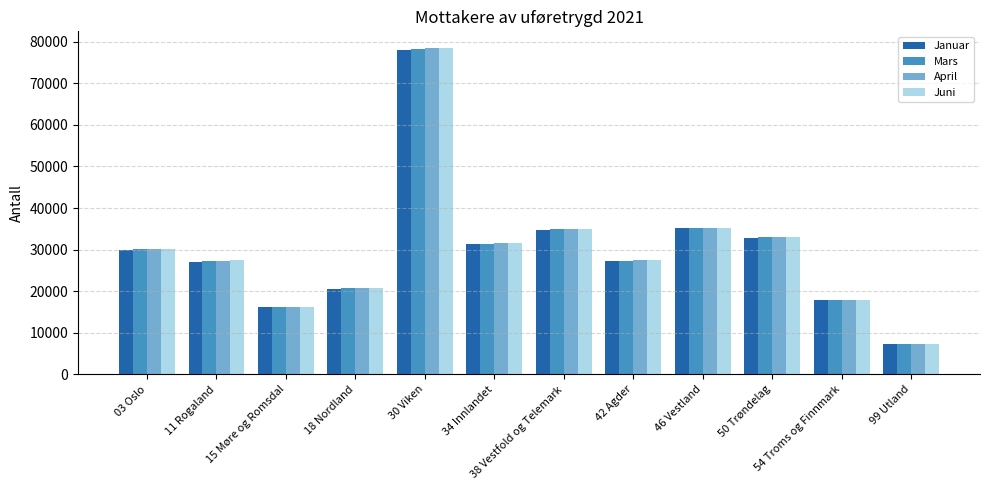

Are the bars horizontal?

No